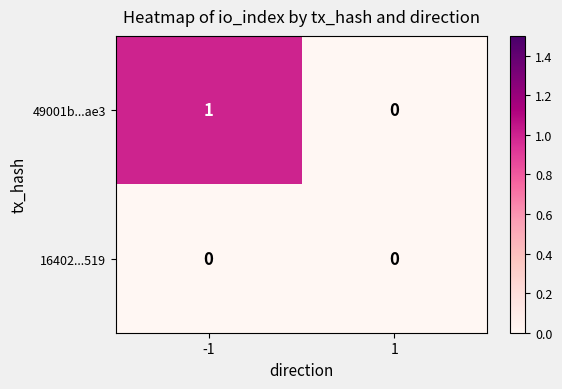

At -1, list the series in order from largest to smallest.

49001b...ae3, 16402...519